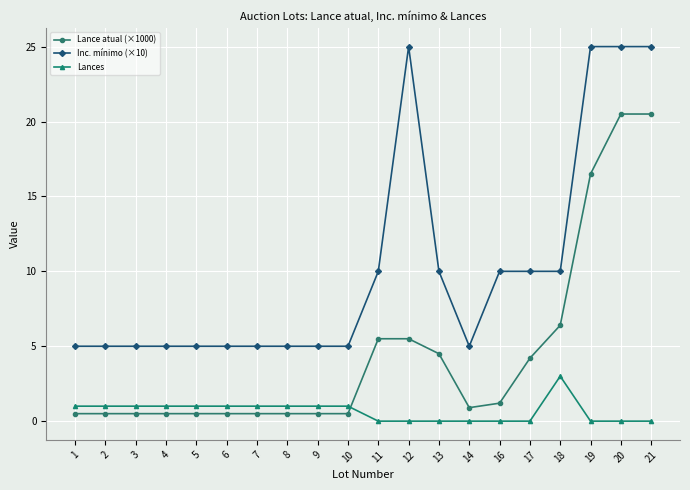

What is the difference between the maximum and minimum values in the Lances series?

3.0